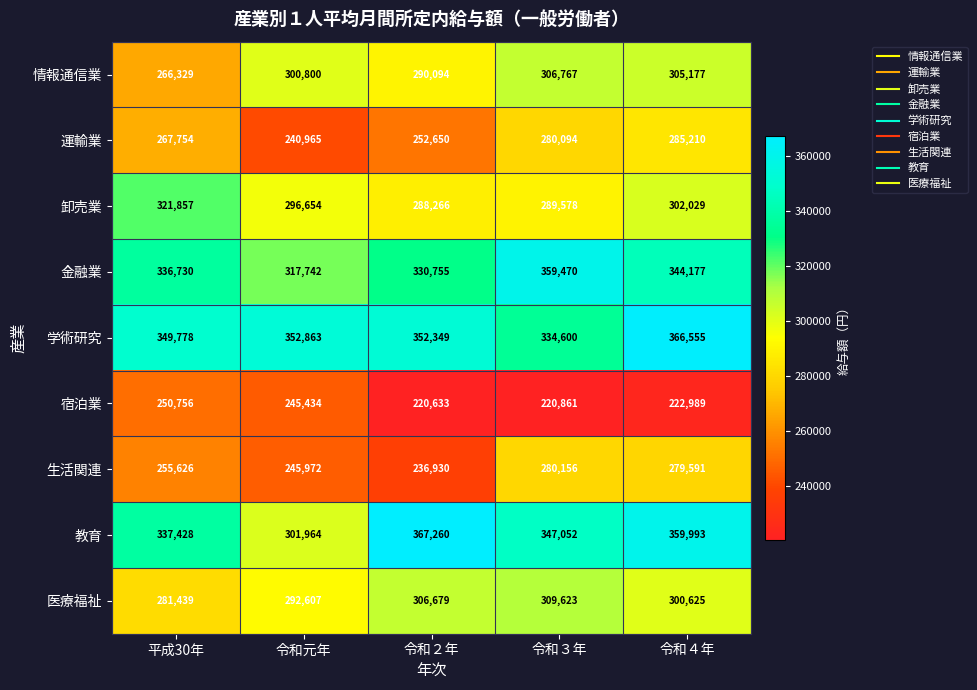

How many 運輸業 values are between 252650 and 280094?

3